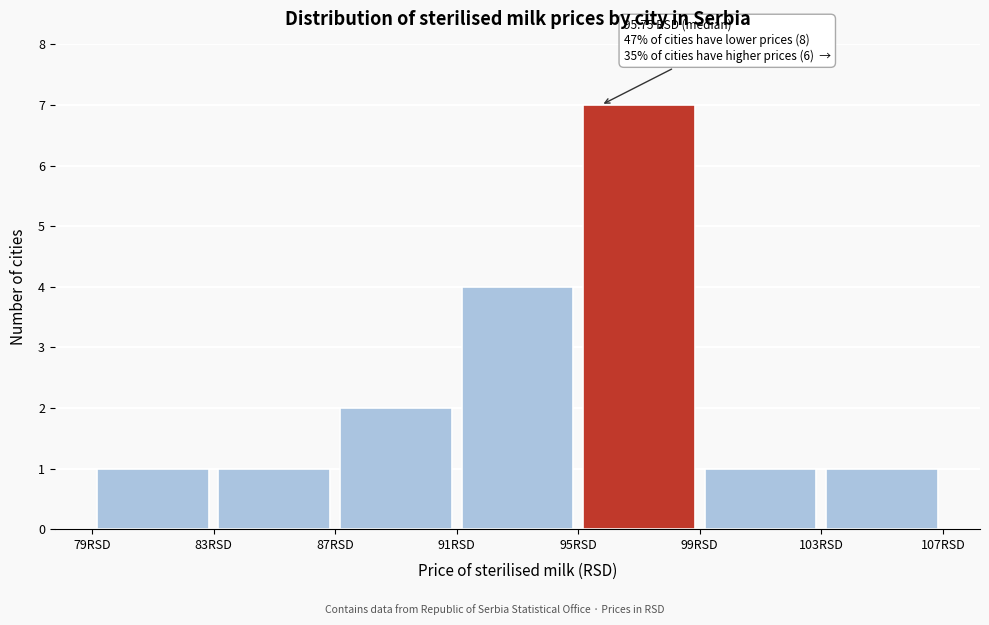

Over which range of the x-axis is the bar tallest?

95 to 99